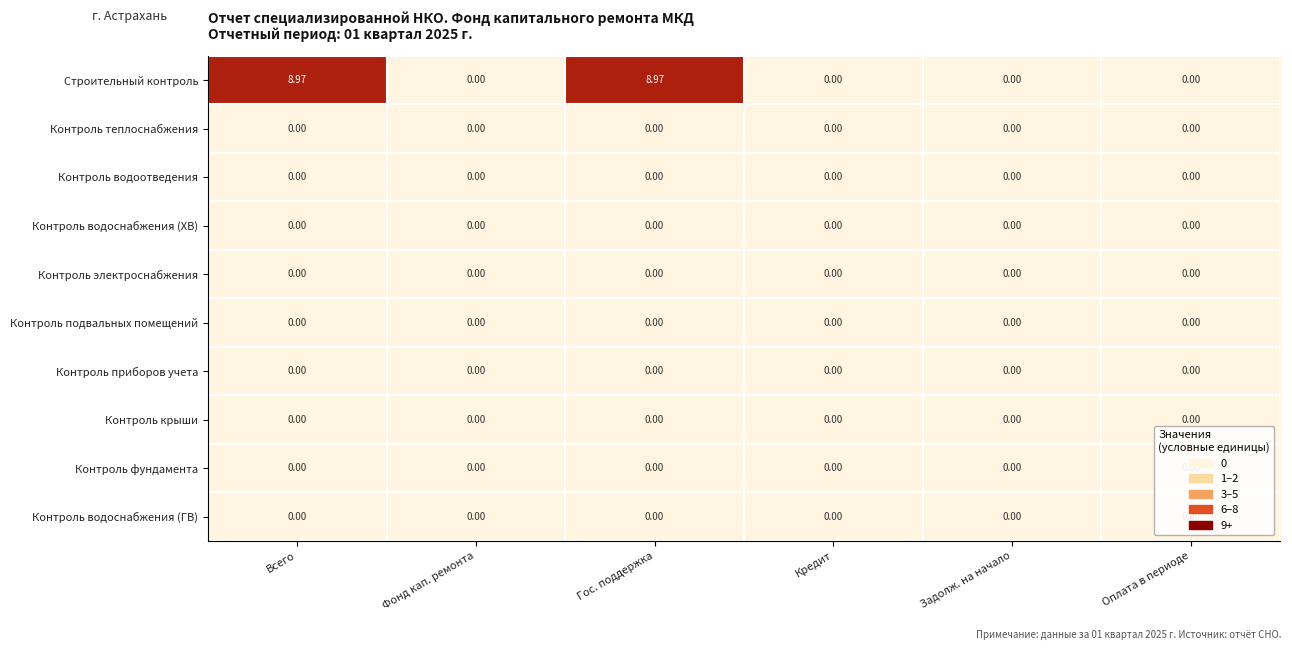

Between Всего and Фонд кап. ремонта, which series saw the biggest shift?

Строительный контроль